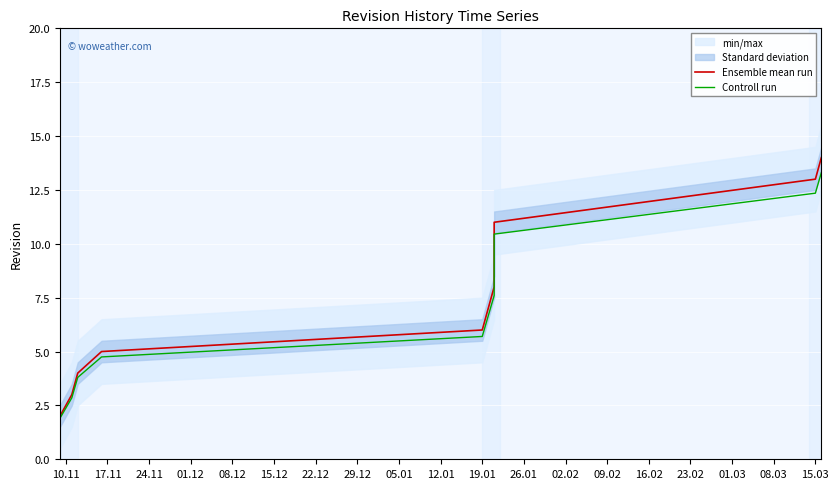

Rank the series at 19.01 from lowest to highest value.

Controll run, Ensemble mean run